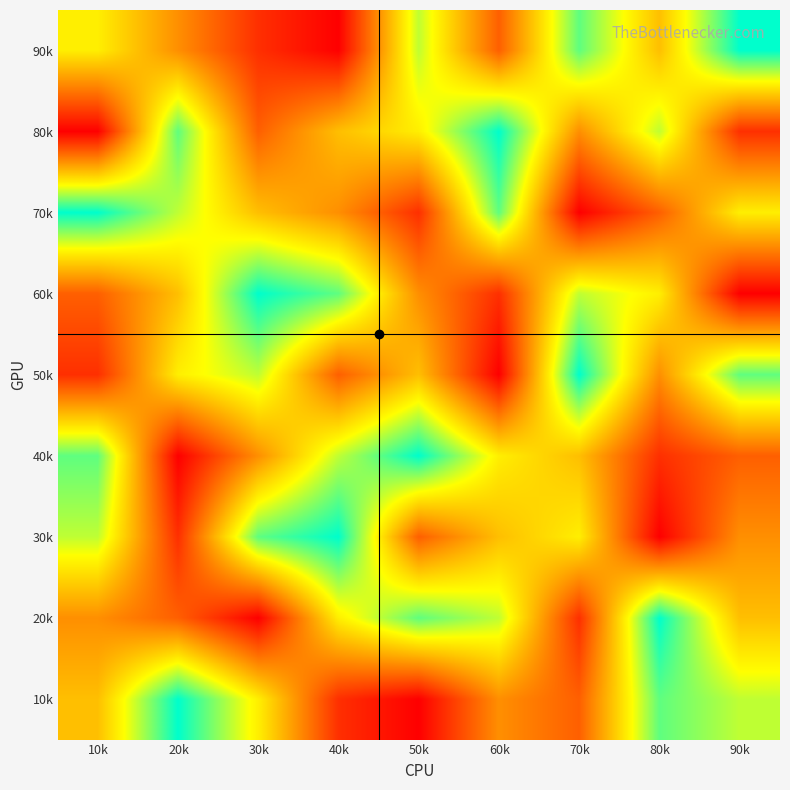

Reading left to right, extract all data points from this chart.

90k: 10k=6	20k=4	30k=2	40k=1	50k=7	60k=3	70k=8	80k=5	90k=9
80k: 10k=1	20k=8	30k=3	40k=5	50k=6	60k=9	70k=4	80k=7	90k=2
70k: 10k=9	20k=7	30k=5	40k=4	50k=2	60k=8	70k=1	80k=3	90k=6
60k: 10k=3	20k=5	30k=9	40k=8	50k=4	60k=2	70k=7	80k=6	90k=1
50k: 10k=2	20k=6	30k=7	40k=3	50k=5	60k=1	70k=9	80k=4	90k=8
40k: 10k=8	20k=1	30k=4	40k=7	50k=9	60k=6	70k=5	80k=2	90k=3
30k: 10k=7	20k=2	30k=8	40k=9	50k=3	60k=5	70k=6	80k=1	90k=4
20k: 10k=4	20k=3	30k=1	40k=6	50k=8	60k=7	70k=2	80k=9	90k=5
10k: 10k=5	20k=9	30k=6	40k=2	50k=1	60k=4	70k=3	80k=8	90k=7